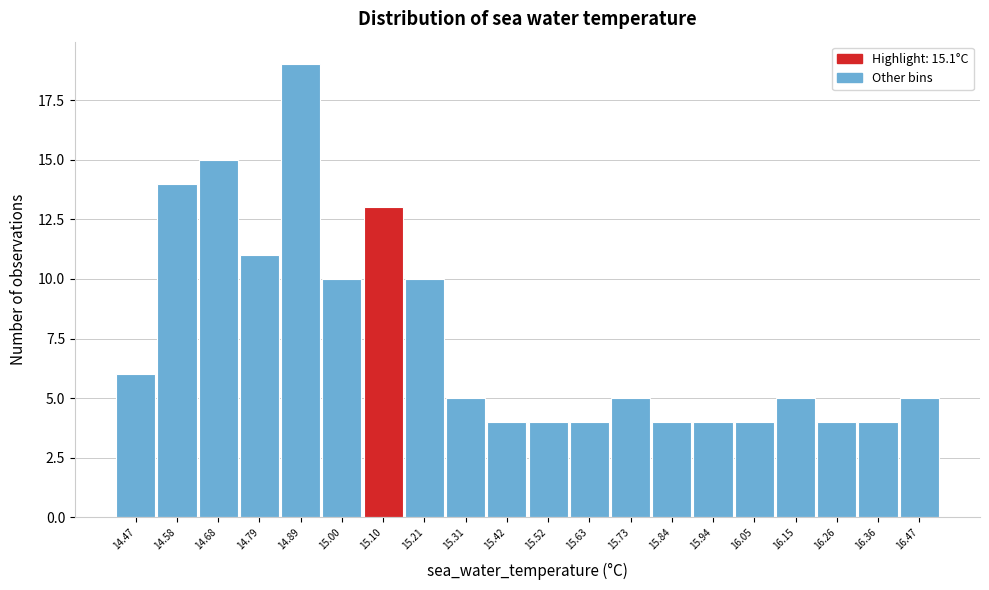

Reading left to right, list every bar in this chart as the range it spans on the x-axis followed by its height. Neither the bar edges nor the heights are printed on the chart, so give them approximately, as read against the axes.

14.420 to 14.525: 6
14.525 to 14.630: 14
14.630 to 14.735: 15
14.735 to 14.840: 11
14.840 to 14.945: 19
14.945 to 15.050: 10
15.050 to 15.155: 13
15.155 to 15.260: 10
15.260 to 15.365: 5
15.365 to 15.470: 4
15.470 to 15.575: 4
15.575 to 15.680: 4
15.680 to 15.785: 5
15.785 to 15.890: 4
15.890 to 15.995: 4
15.995 to 16.100: 4
16.100 to 16.205: 5
16.205 to 16.310: 4
16.310 to 16.415: 4
16.415 to 16.520: 5